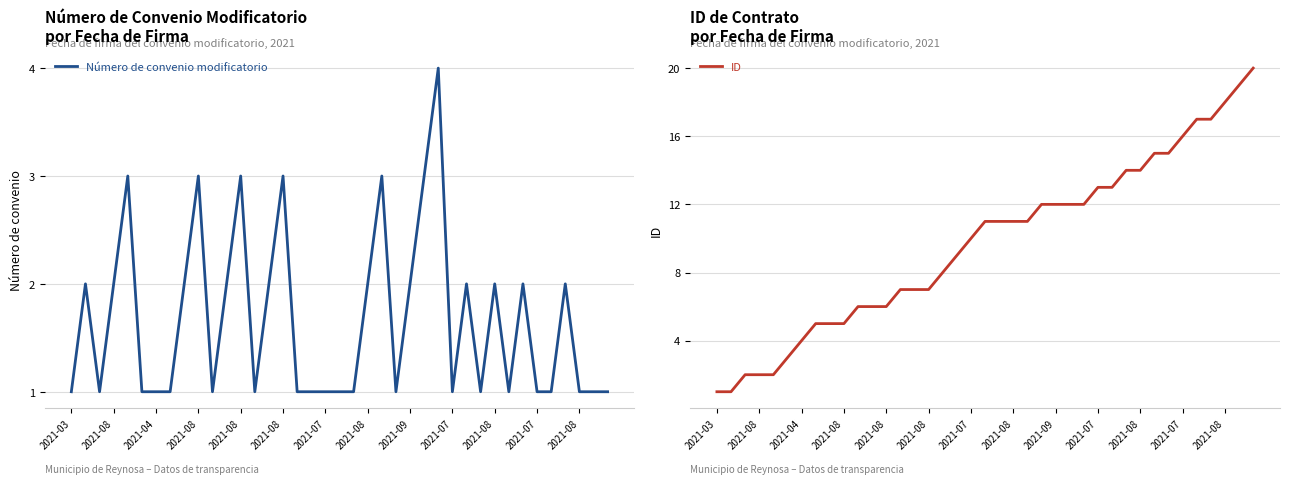

True or false: ID has more than 1 interior local peaks.

False